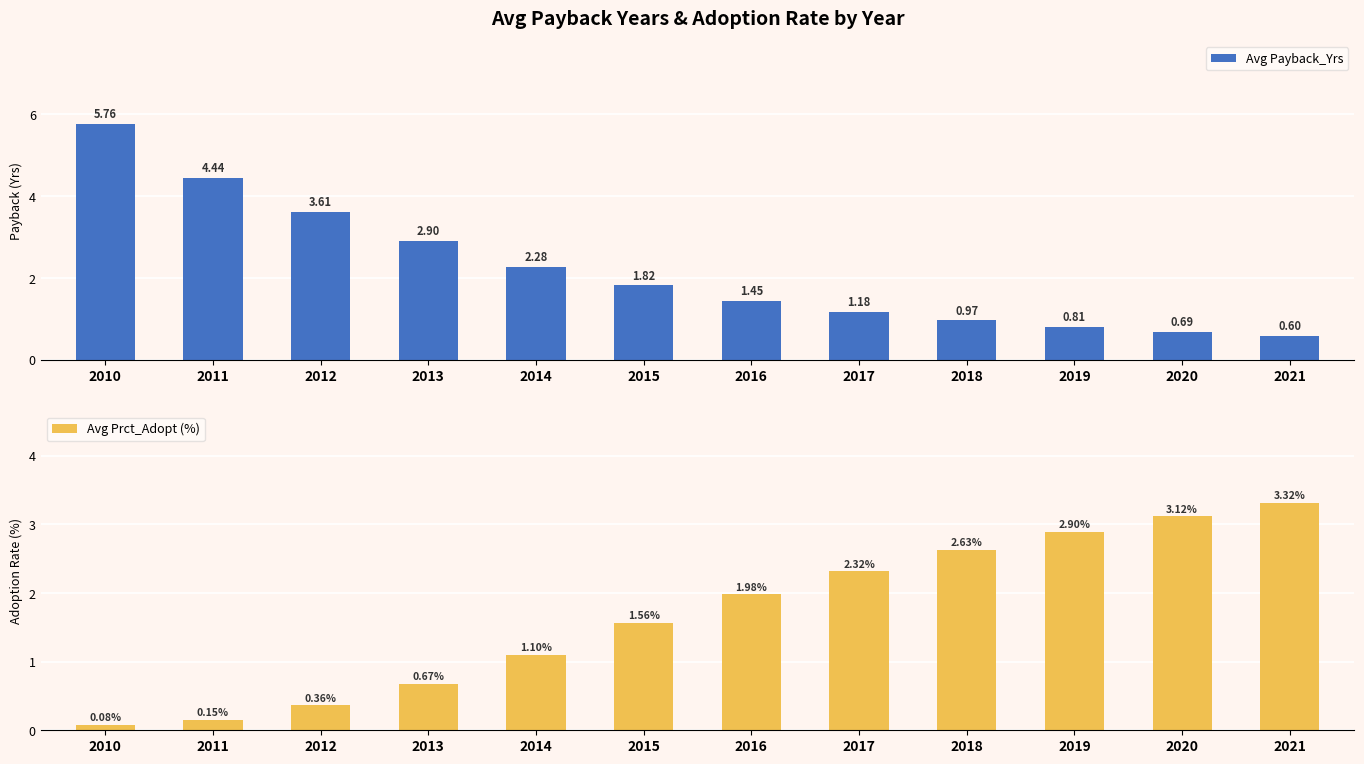

List the labels in order of Avg Payback_Yrs value, smallest first.

2021, 2020, 2019, 2018, 2017, 2016, 2015, 2014, 2013, 2012, 2011, 2010